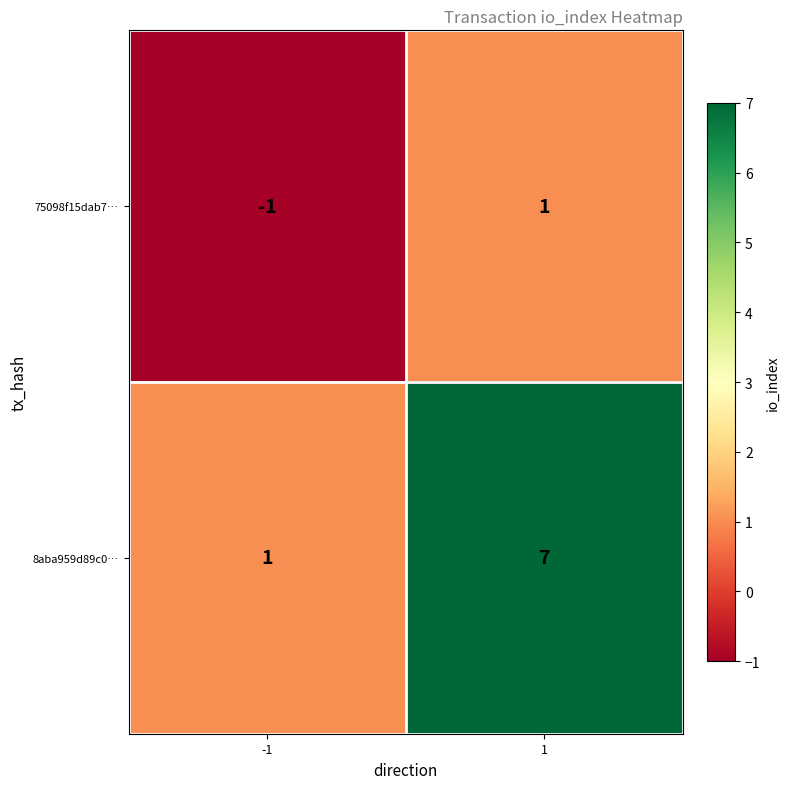

What is the difference between the 8aba959d89c0… values at -1 and 1?

6